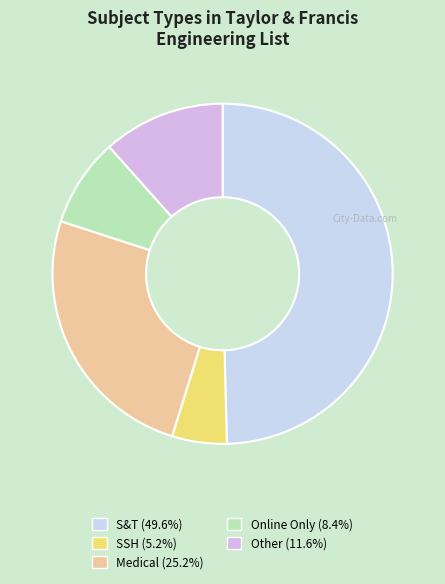

What portion of the pie excludes Other?

88.4%